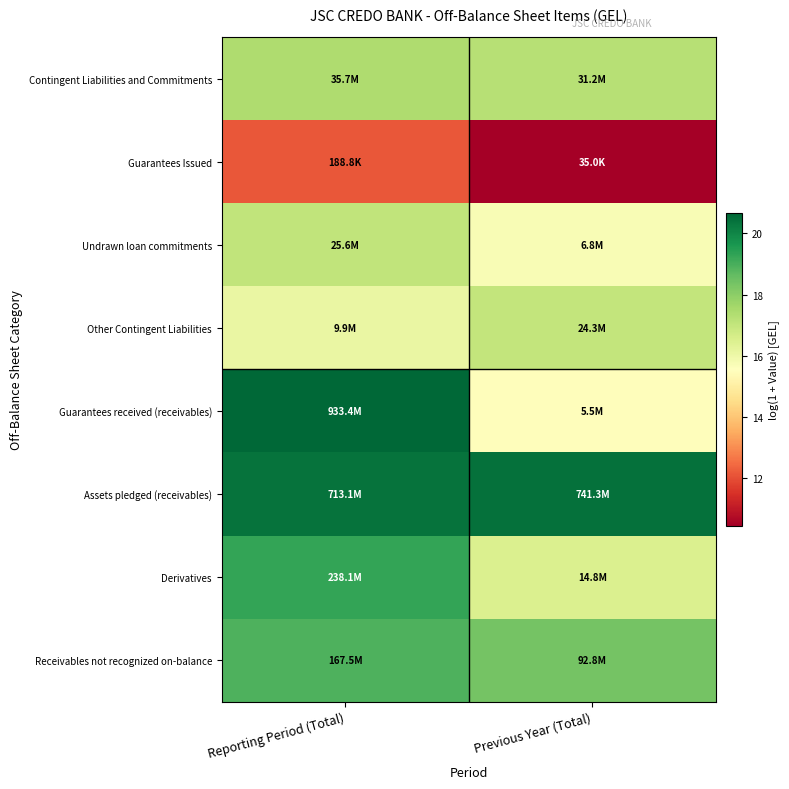

Rank the series at Previous Year (Total) from highest to lowest value.

Assets pledged (receivables), Receivables not recognized on-balance, Contingent Liabilities and Commitments, Other Contingent Liabilities, Derivatives, Undrawn loan commitments, Guarantees received (receivables), Guarantees Issued